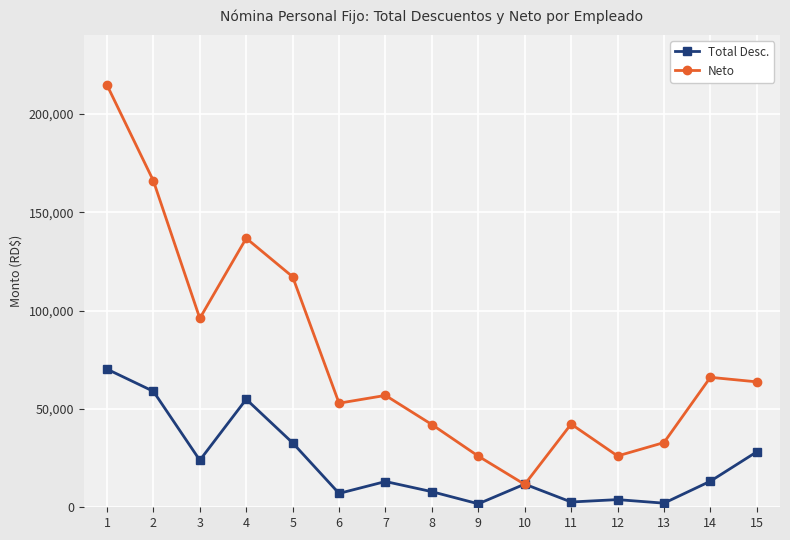

How many data points in Neto are above 56898?

8